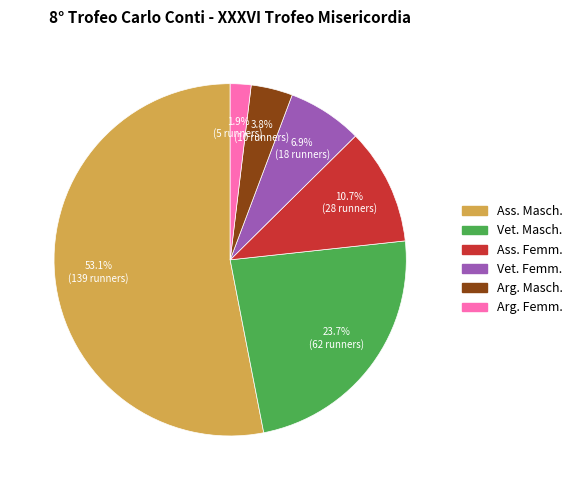

Is Ass. Femm. the majority of the pie?

No